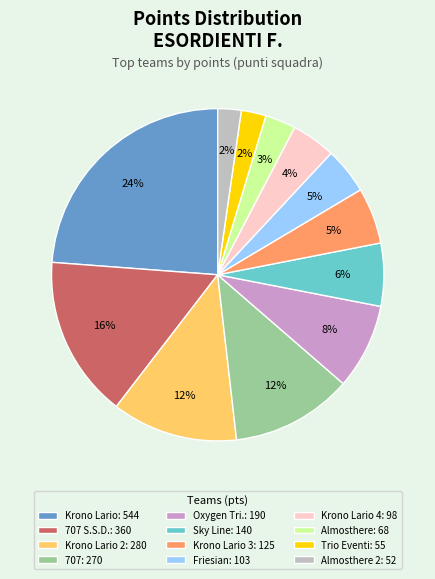

Is there any slice that represents more than half of the pie?

No